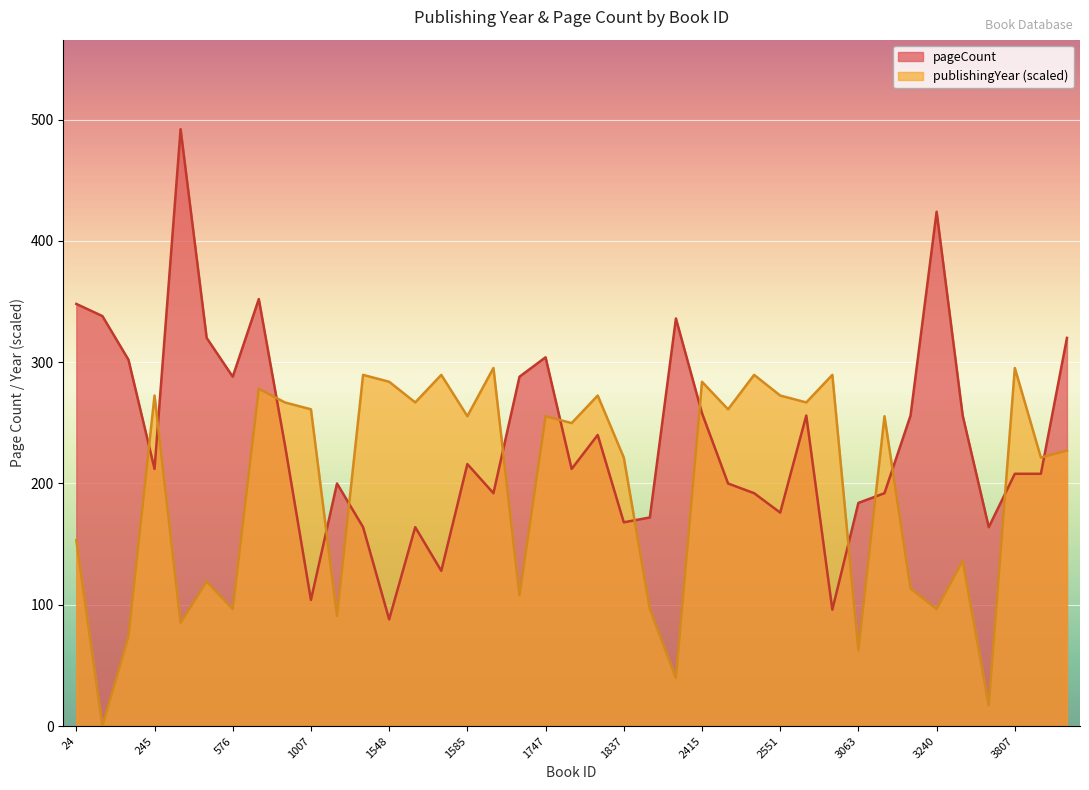

Reading left to right, transcribe all the data shown in this chart.

publishingYear: 24=153.3	44=0.0	63=73.8	245=272.5	334=85.2	519=119.2	576=96.5	744=278.2	820=266.8	1007=261.1	1392=90.8	1537=289.5	1548=283.8	1549=266.8	1569=289.5	1585=255.5	1600=295.2	1613=107.9	1747=255.5	1755=249.8	1772=272.5	1837=221.4	1854=96.5	2164=39.7	2415=283.8	2416=261.1	2417=289.5	2551=272.5	2934=266.8	3026=289.5	3063=62.4	3177=255.5	3193=113.5	3240=96.5	3531=136.2	3741=17.0	3807=295.2	4608=221.4	4800=227.1
pageCount: 24=348.0	44=338.0	63=302.0	245=212.0	334=492.0	519=320.0	576=288.0	744=352.0	820=232.0	1007=104.0	1392=200.0	1537=164.0	1548=88.0	1549=164.0	1569=128.0	1585=216.0	1600=192.0	1613=288.0	1747=304.0	1755=212.0	1772=240.0	1837=168.0	1854=172.0	2164=336.0	2415=258.0	2416=200.0	2417=192.0	2551=176.0	2934=256.0	3026=96.0	3063=184.0	3177=192.0	3193=256.0	3240=424.0	3531=256.0	3741=164.0	3807=208.0	4608=208.0	4800=320.0